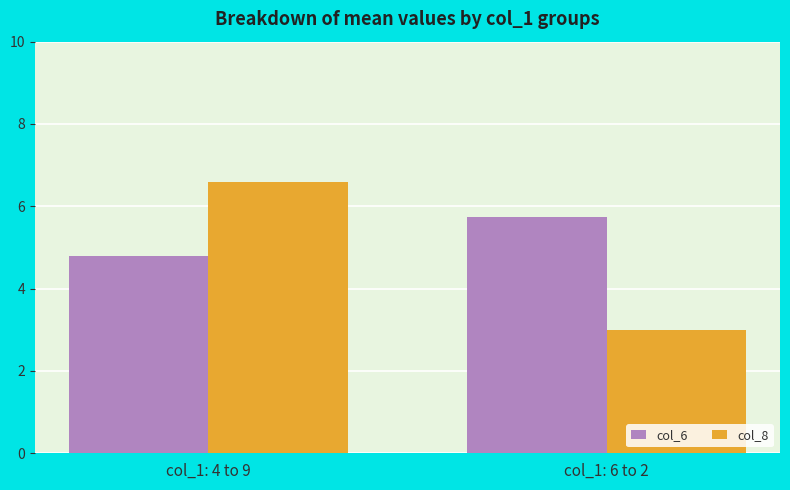

How many values in the col_6 series are below 5?

1